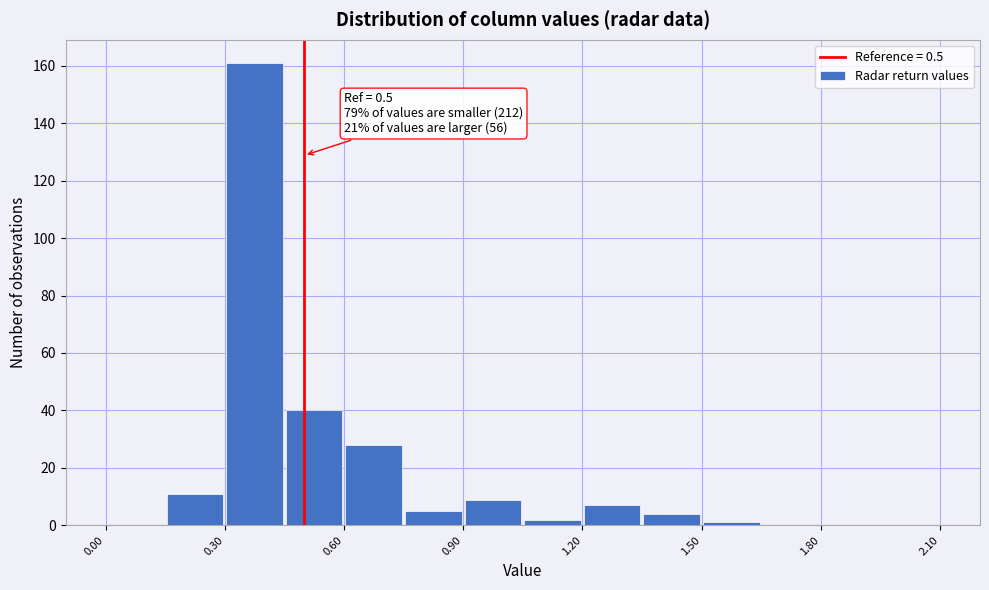

Read against the x-axis, roughly where is the centre of the tallest bar?

0.40